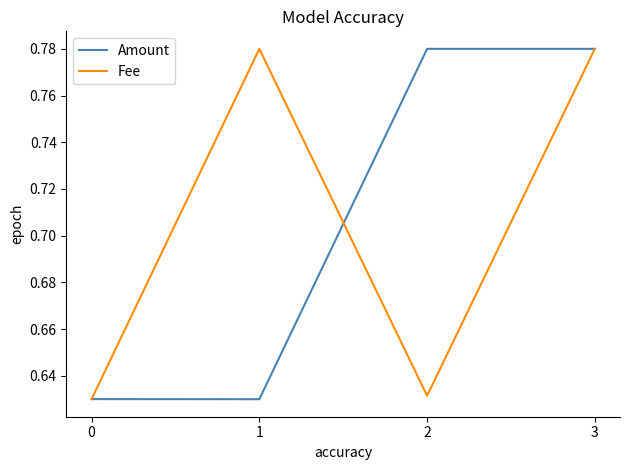

Count the Amount values in the range 0 to 1.

4